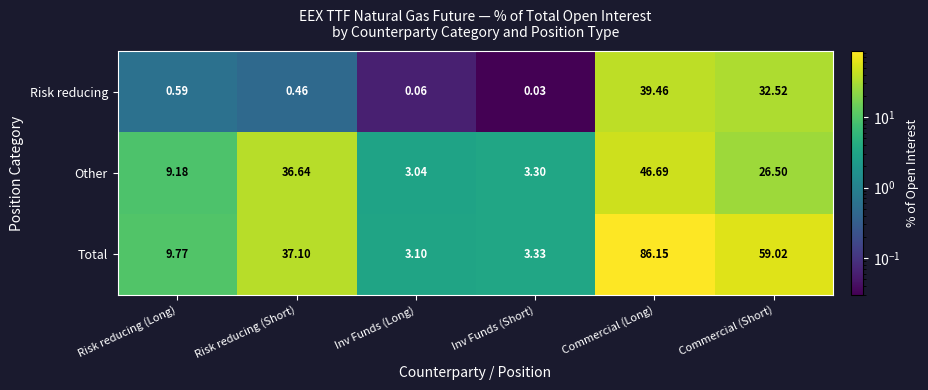

Which series has the widest spread of values?

Total